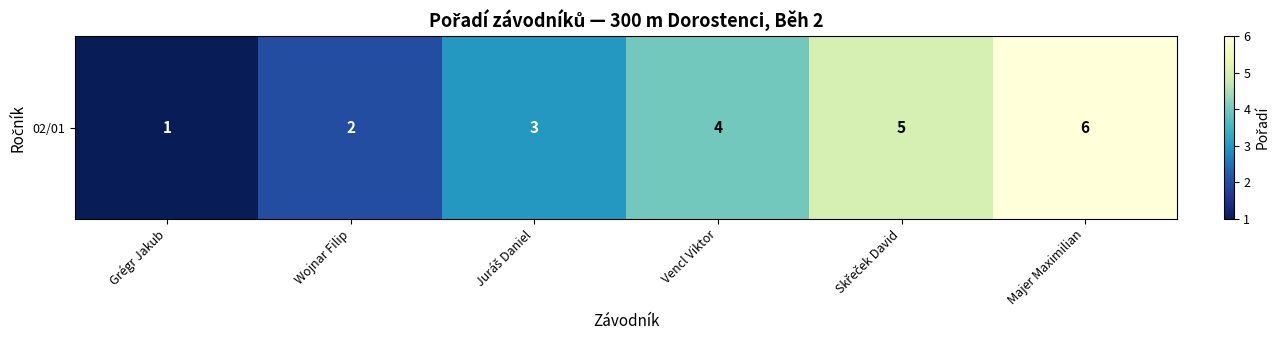

Which category has the highest value across all series?

Majer Maximilian